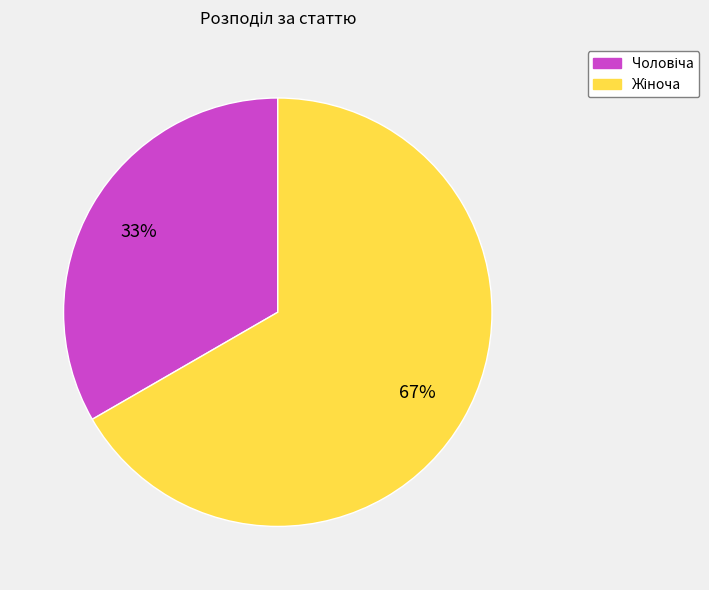

How many segments does this pie chart have?

2